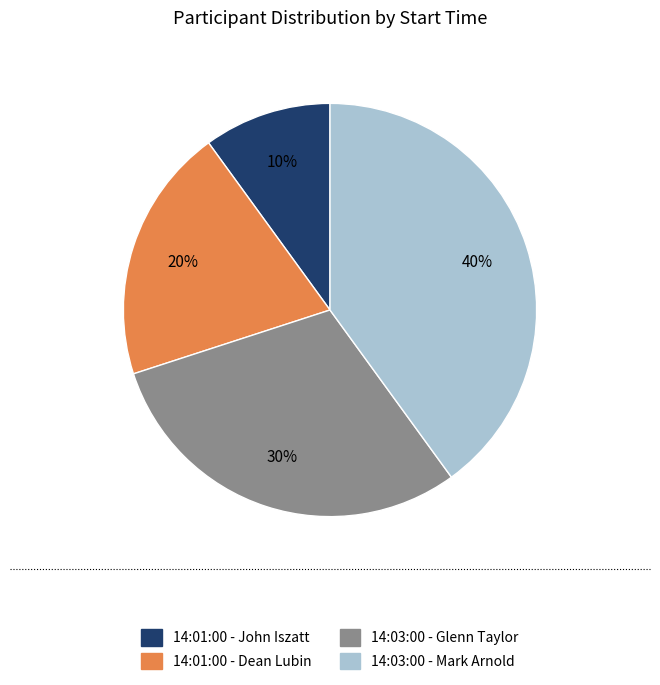

Count the number of slices in the pie.

4